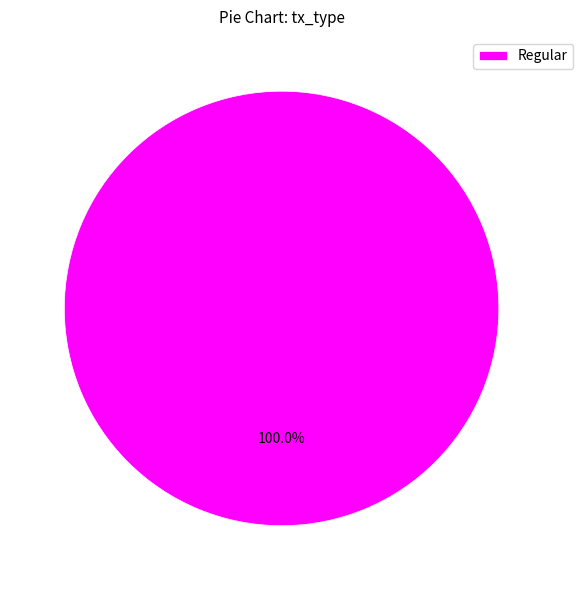

Is Regular the majority of the pie?

Yes